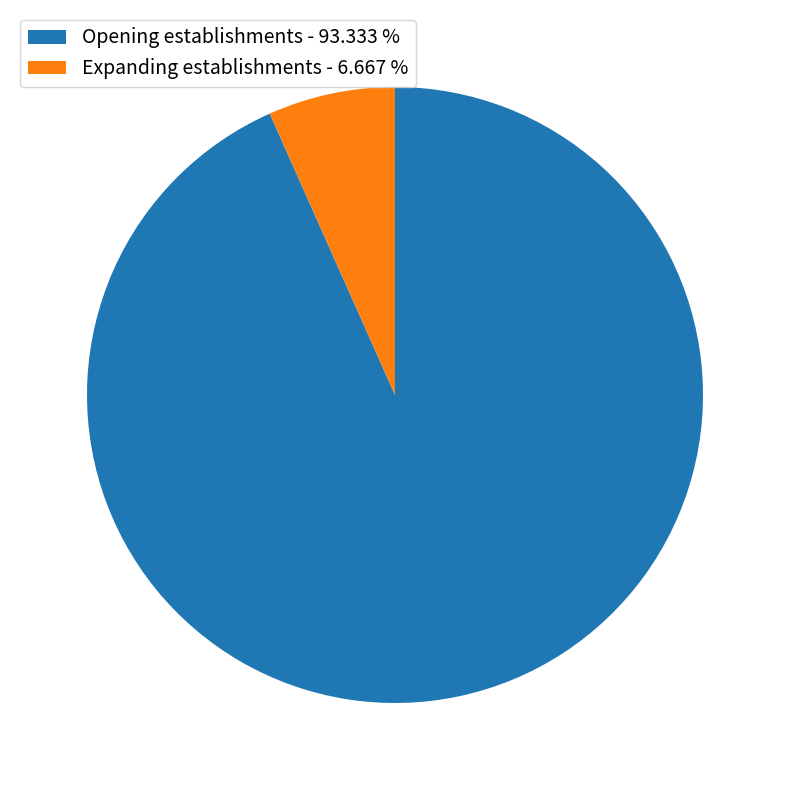

Do Opening establishments - 93.333 % and Expanding establishments - 6.667 % together represent more than half of the pie?

Yes